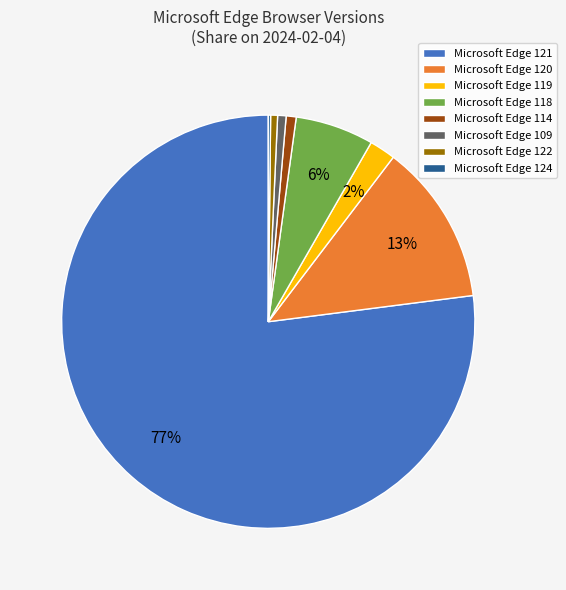

Is Microsoft Edge 119 the majority of the pie?

No